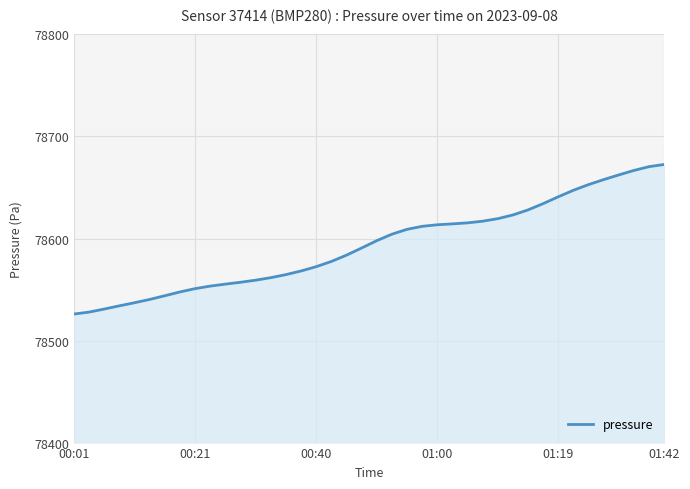

What is the difference between the maximum and minimum values?

146.6